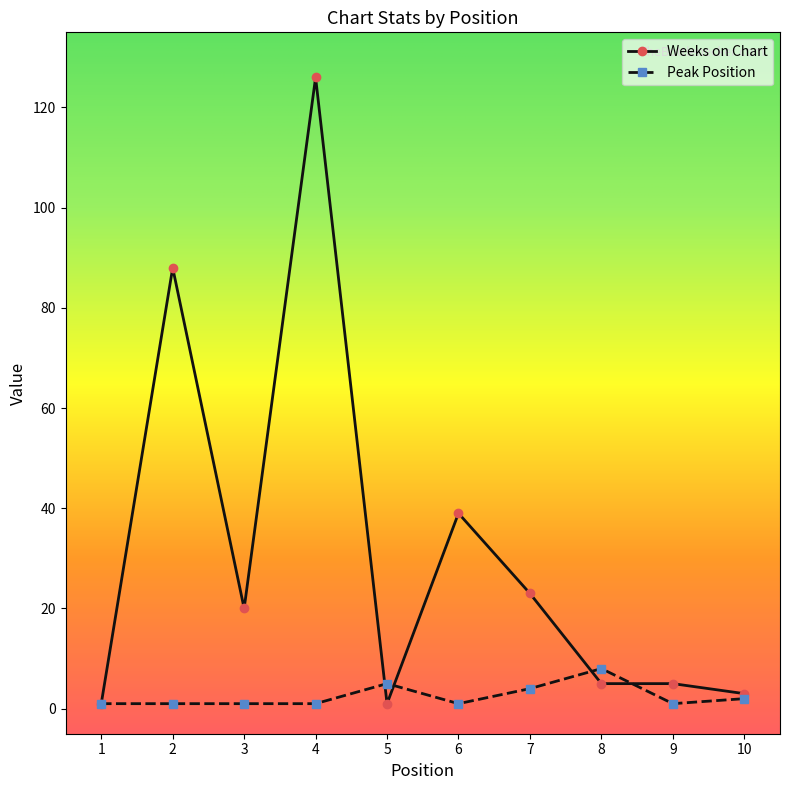

The Weeks on Chart series shows 39 at 6. True or false?

True